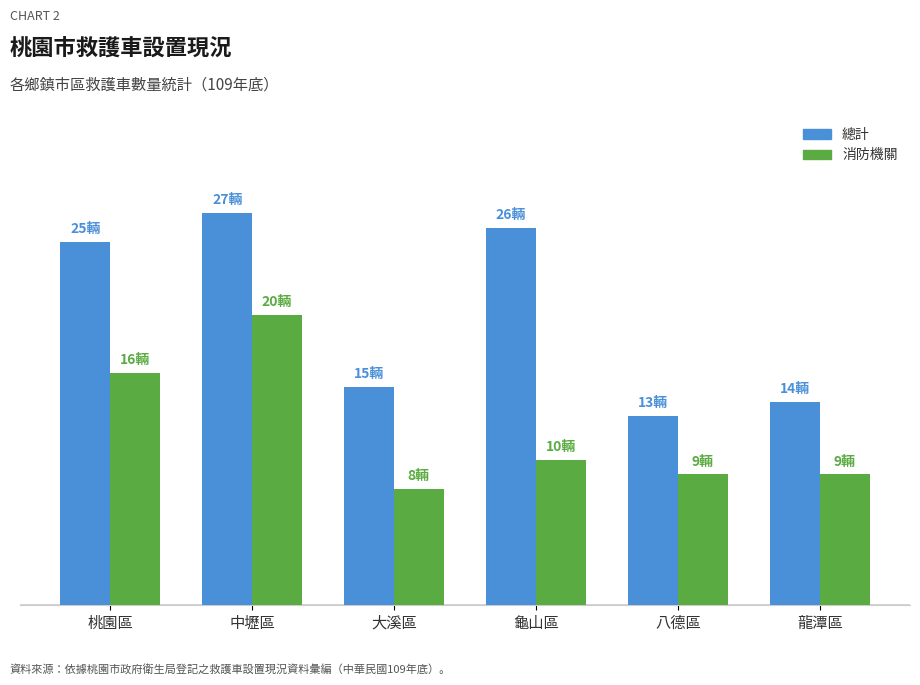

At 中壢區, list the series in order from largest to smallest.

總計, 消防機關